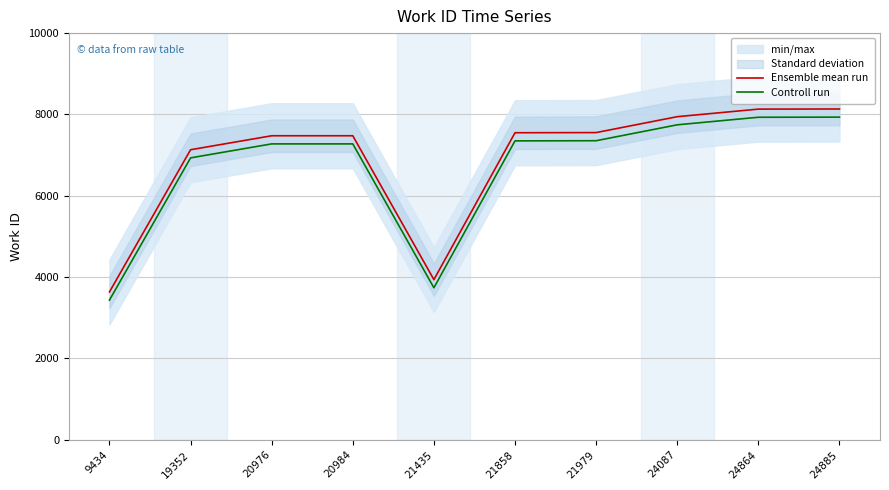

How many lines are shown in the chart?

2